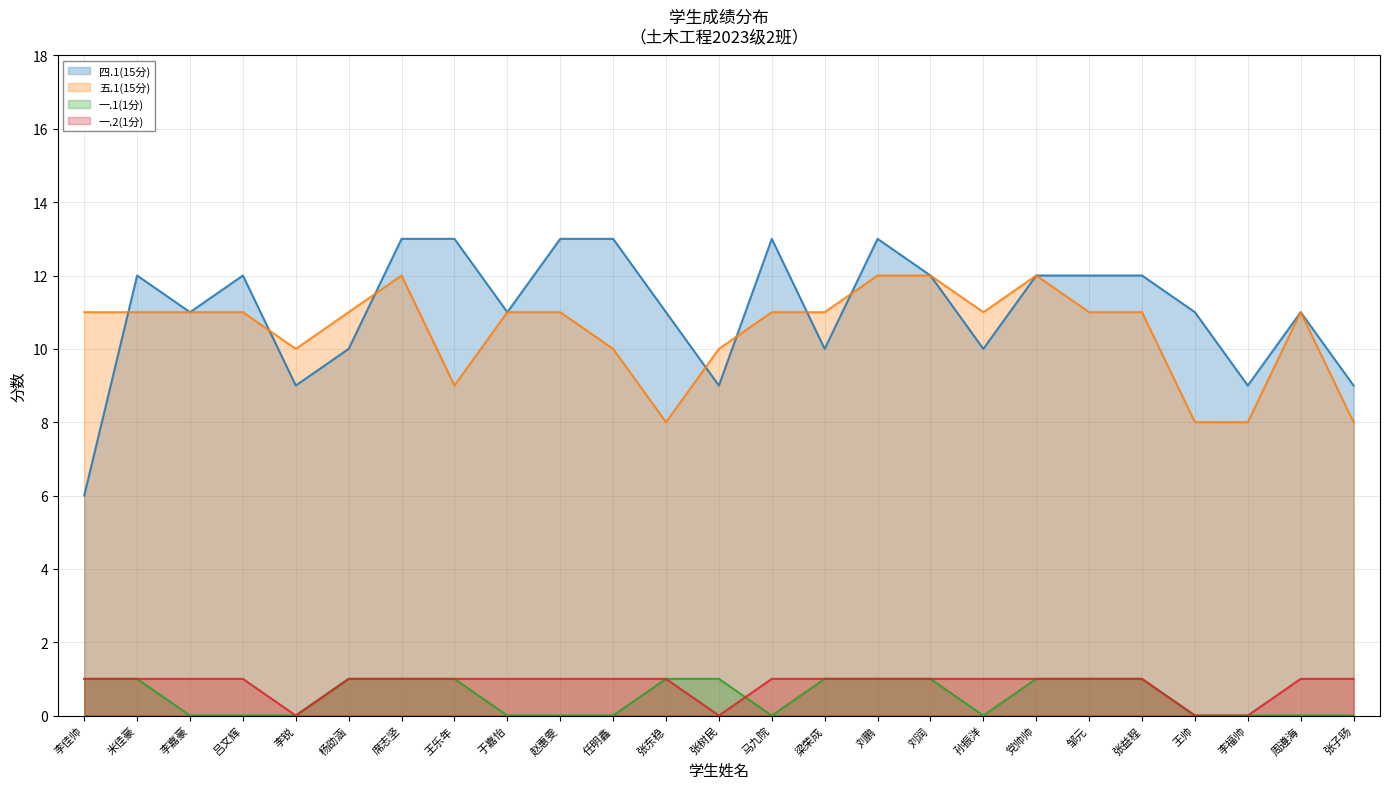

The value of 一.1(1分) at 王帅 is 0. True or false?

True